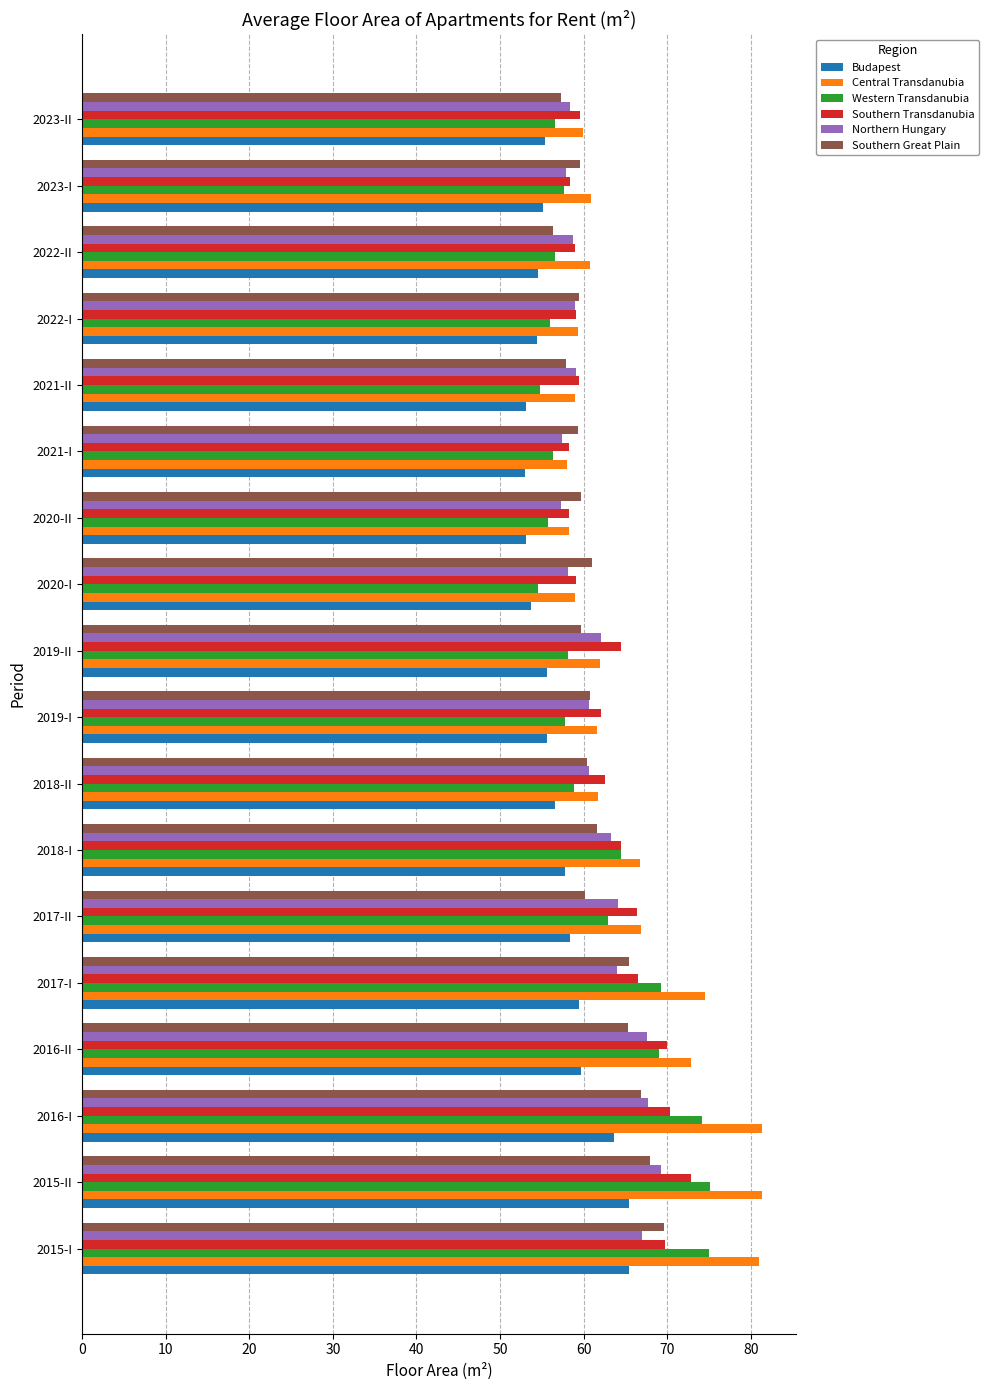

What is the spread (max minus min) of values at 2015-II?

15.9